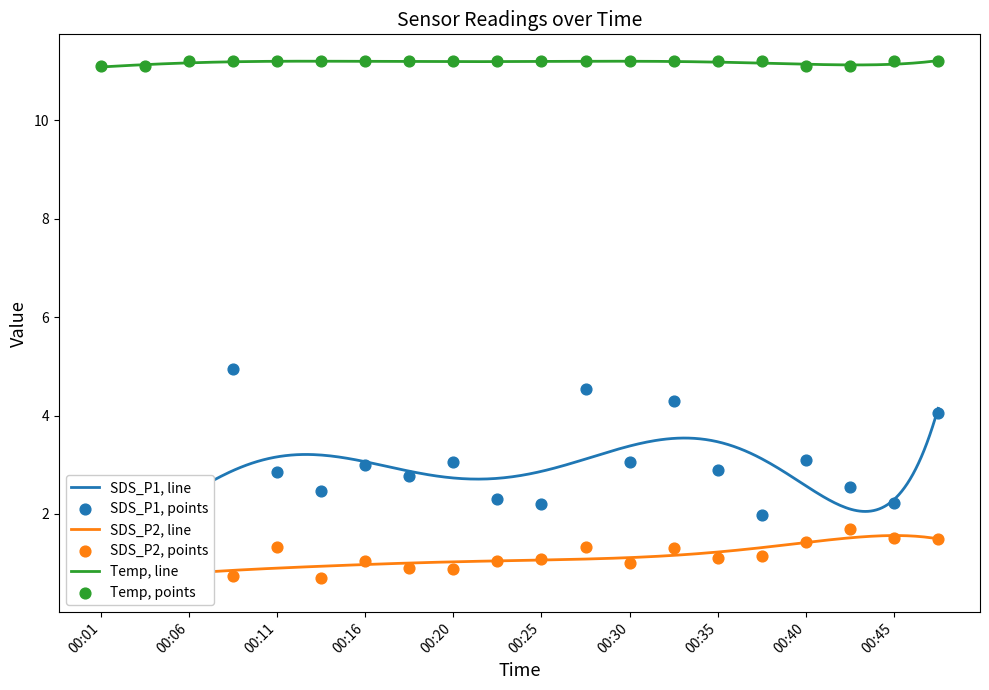

At which category is the sum across all series the highest?

00:28